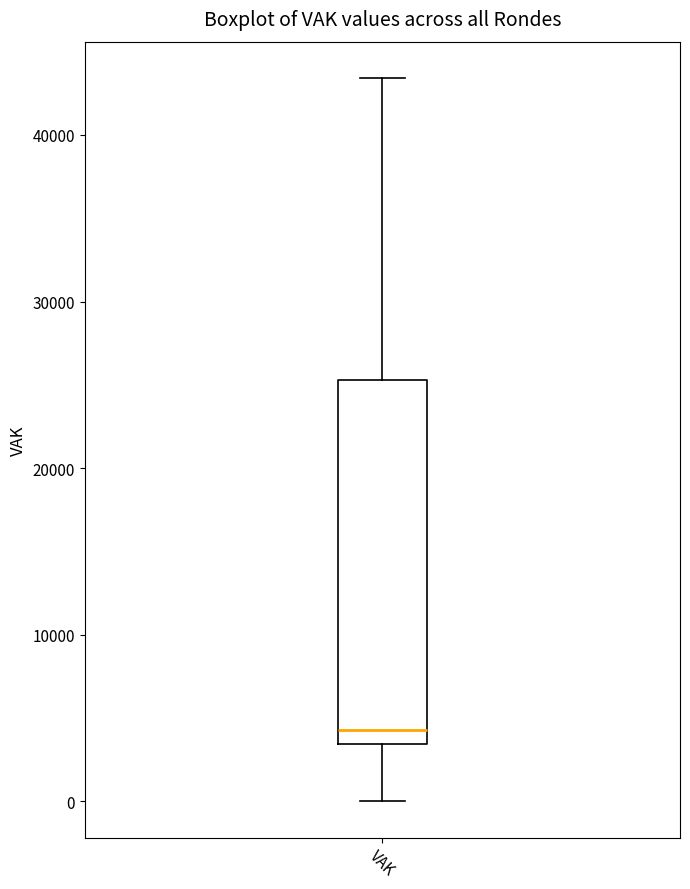

Where is the upper edge of the box for VAK on the y-axis? The values are not printed on the chart, so give them approximately, as read against the axis.

25000